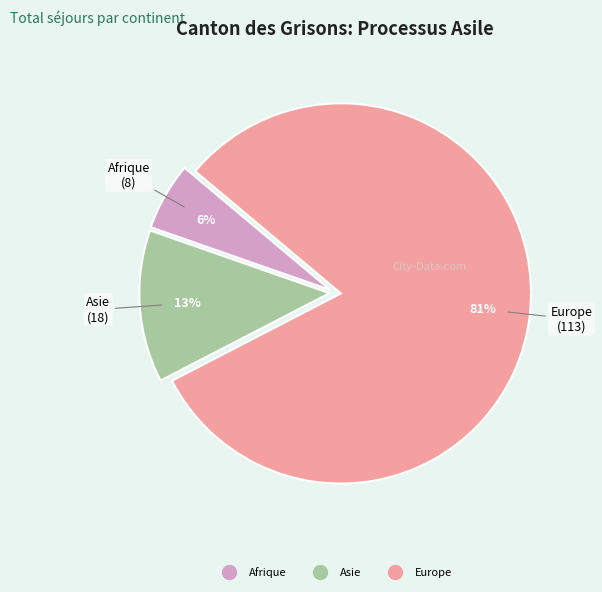

To the nearest percent, what is the average slice percentage?

33%